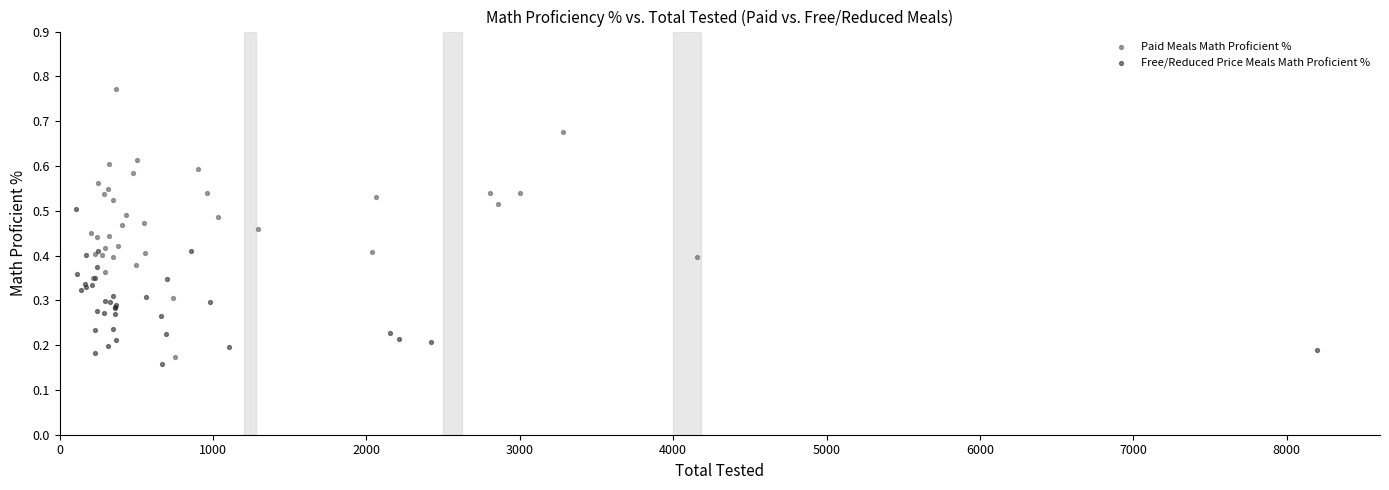

Which series has the largest Y range (max minus min)?

Paid Meals Math Proficient %